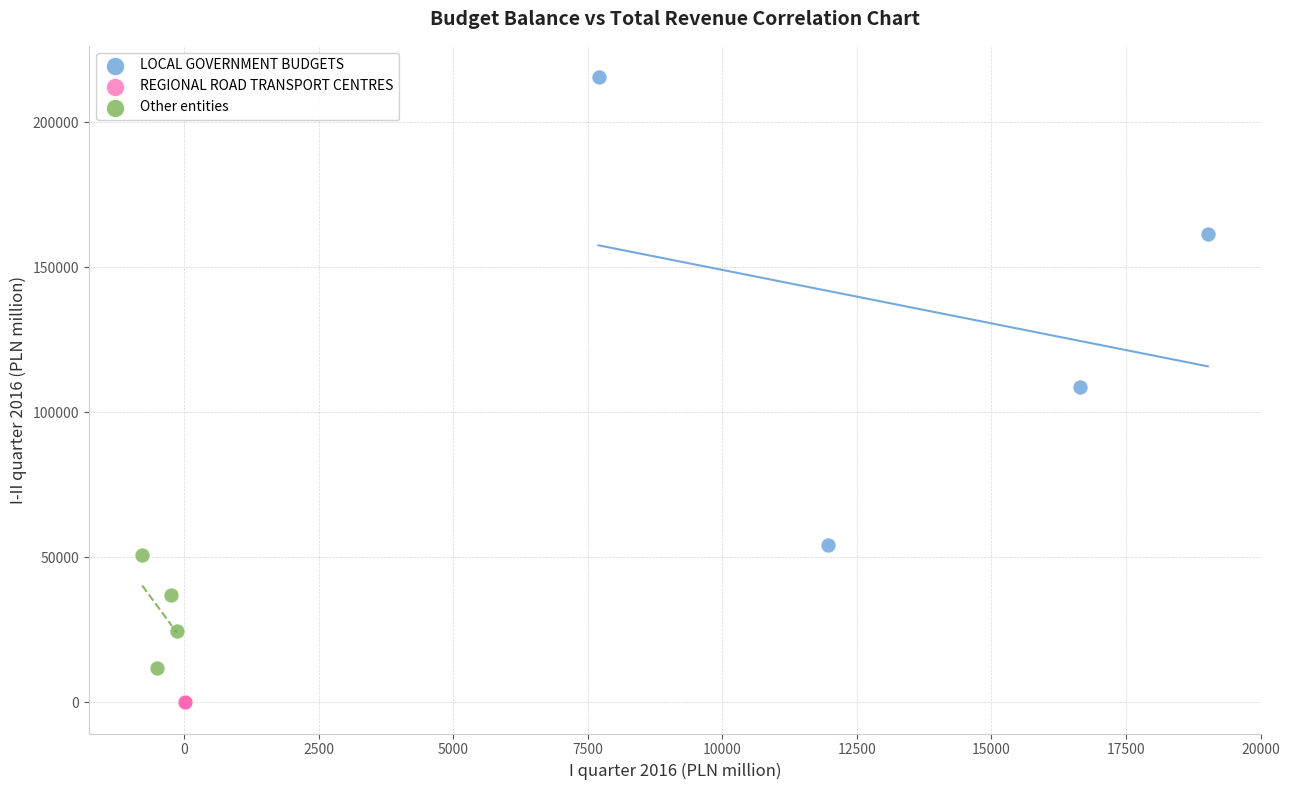

What are all the series names shown in the legend?

LOCAL GOVERNMENT BUDGETS, REGIONAL ROAD TRANSPORT CENTRES, Other entities